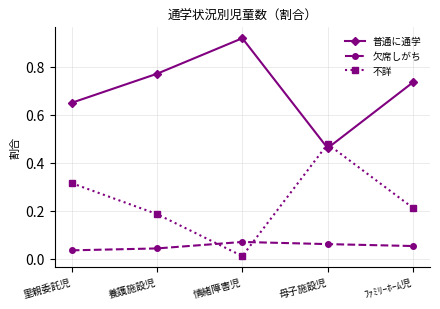

List the series in order of their peak value, lowest first.

欠席しがち, 不詳, 普通に通学